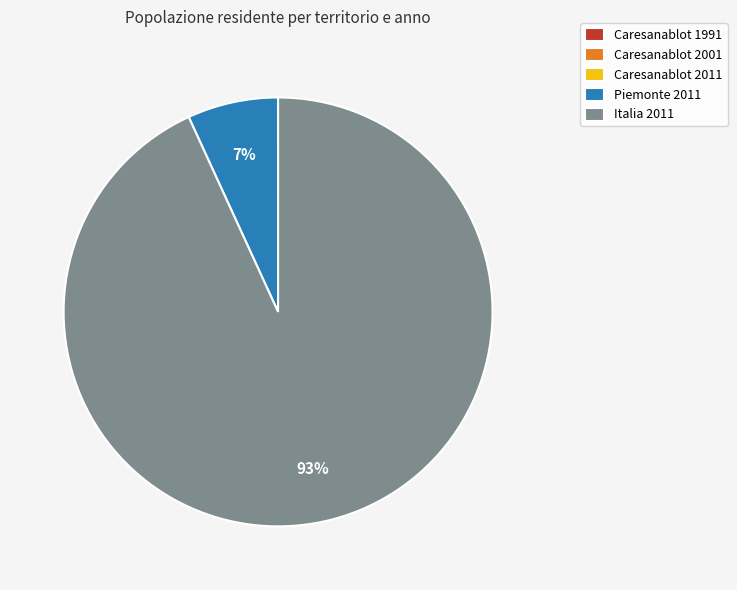

The Piemonte 2011 slice represents 7% of the pie. True or false?

True